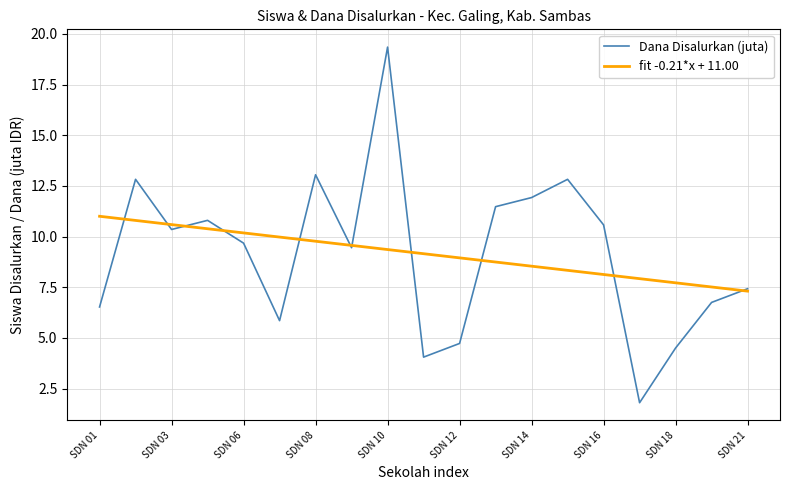

Which series has the largest range (max minus min)?

Dana Disalurkan (juta)